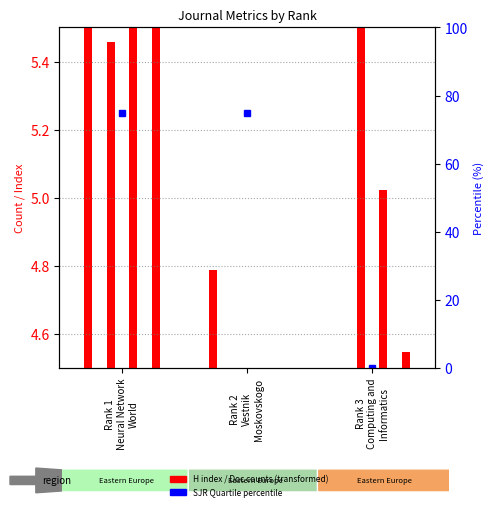

What is the total value across all series at Rank 1
Neural Network
World?

4.0